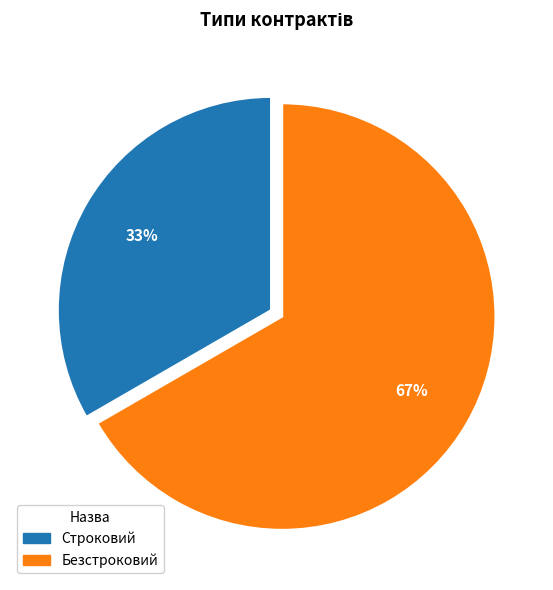

Does Строковий represent more than half of the total?

No